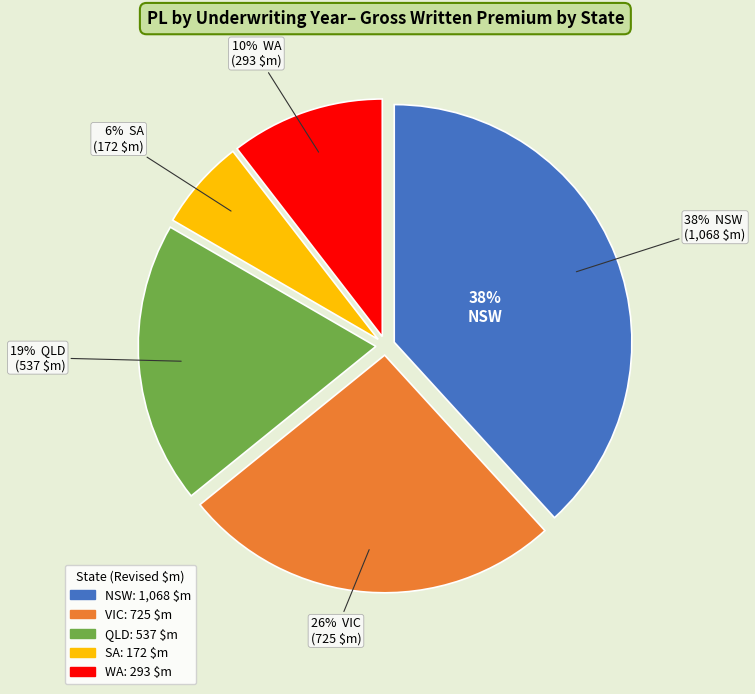

The QLD slice represents 19% of the pie. True or false?

True